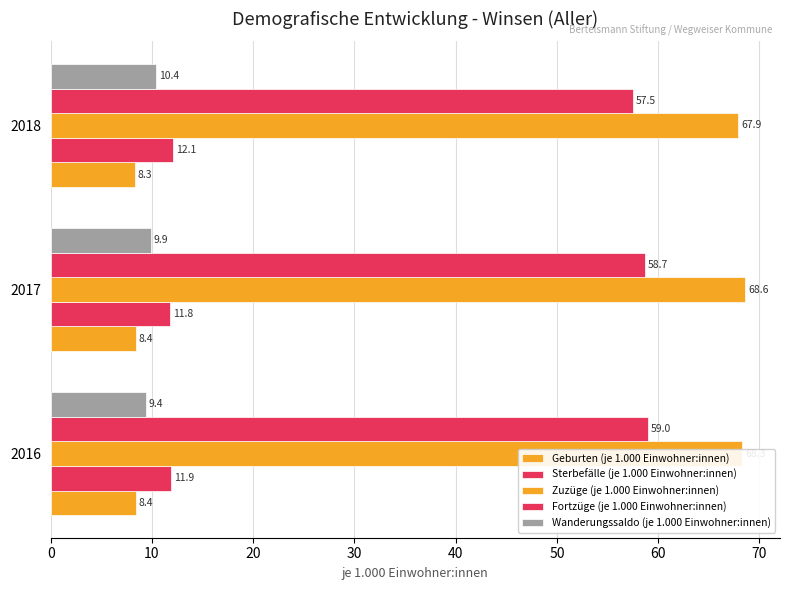

Reading left to right, list all the values displayed in this chart.

Geburten (je 1.000 Einwohner:innen): 8.4	8.4	8.3
Sterbefälle (je 1.000 Einwohner:innen): 11.9	11.8	12.1
Zuzüge (je 1.000 Einwohner:innen): 68.3	68.6	67.9
Fortzüge (je 1.000 Einwohner:innen): 59.0	58.7	57.5
Wanderungssaldo (je 1.000 Einwohner:innen): 9.4	9.9	10.4